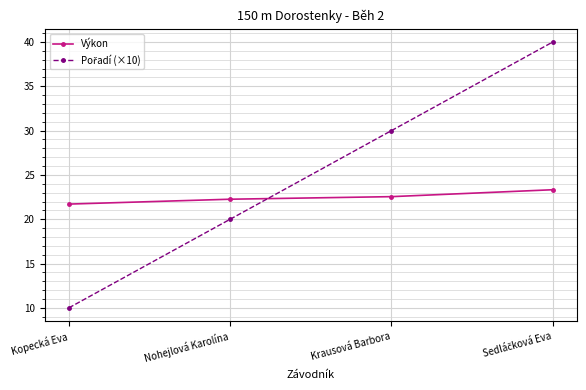

What is the value of the Výkon point at the 3rd from the left?

22.6